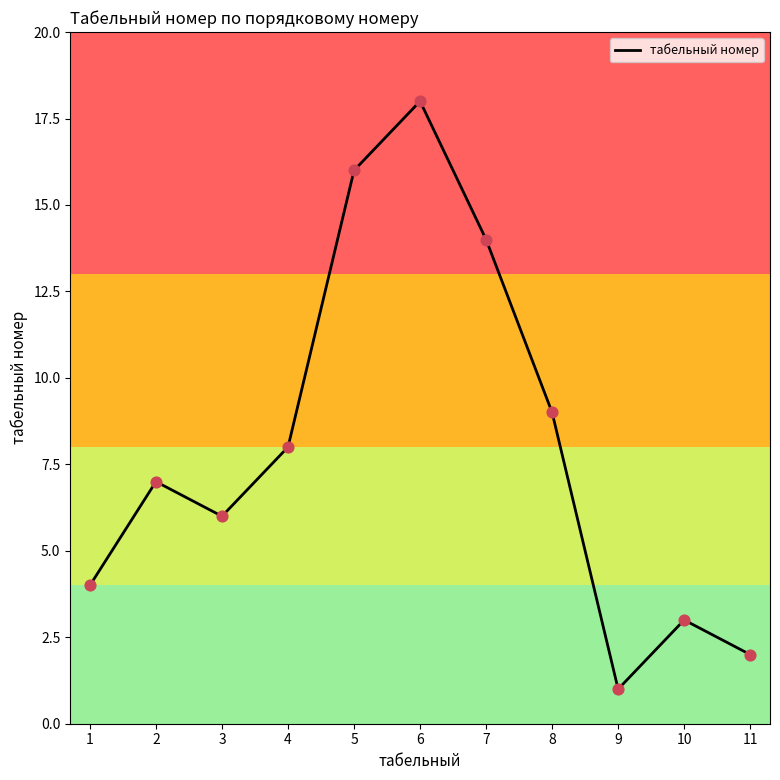

Which has a higher value, 2 or 5?

5